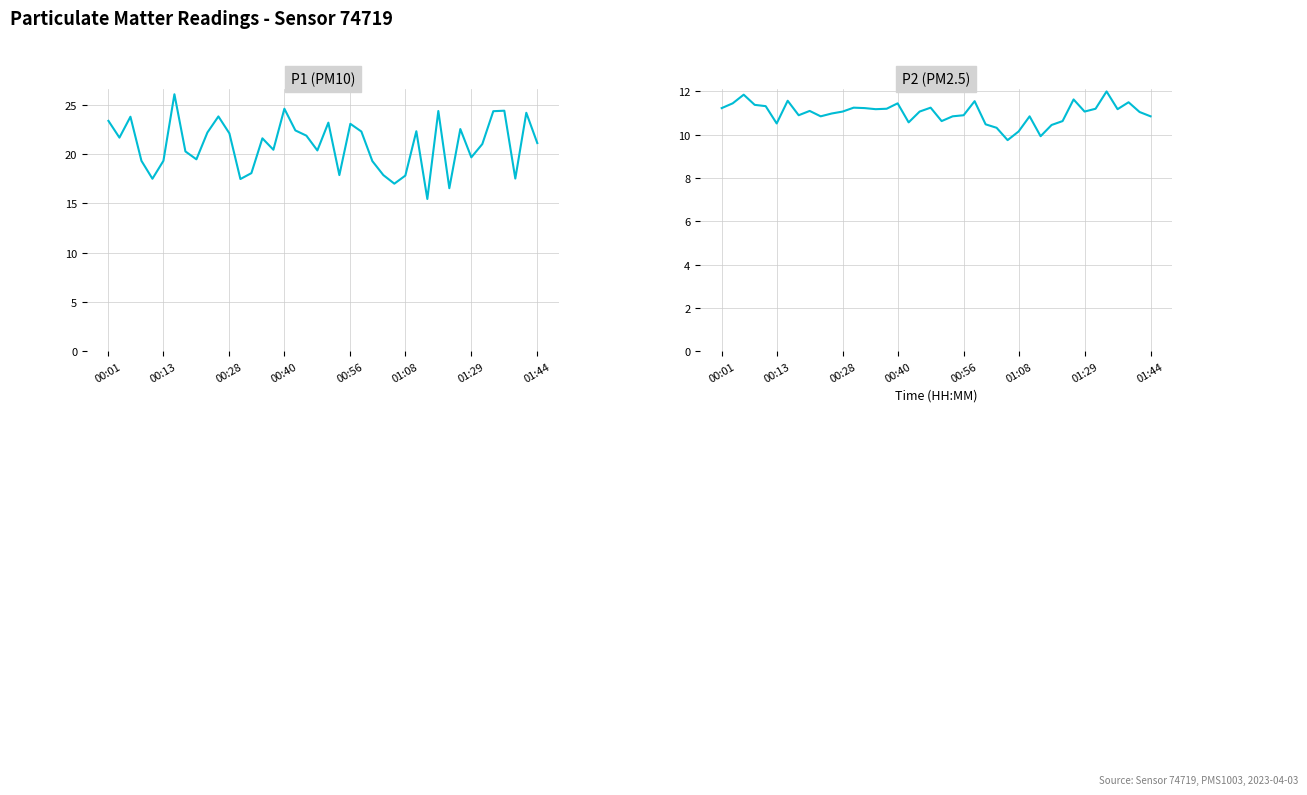

Which series has the largest total across all categories?

P1 (PM10)